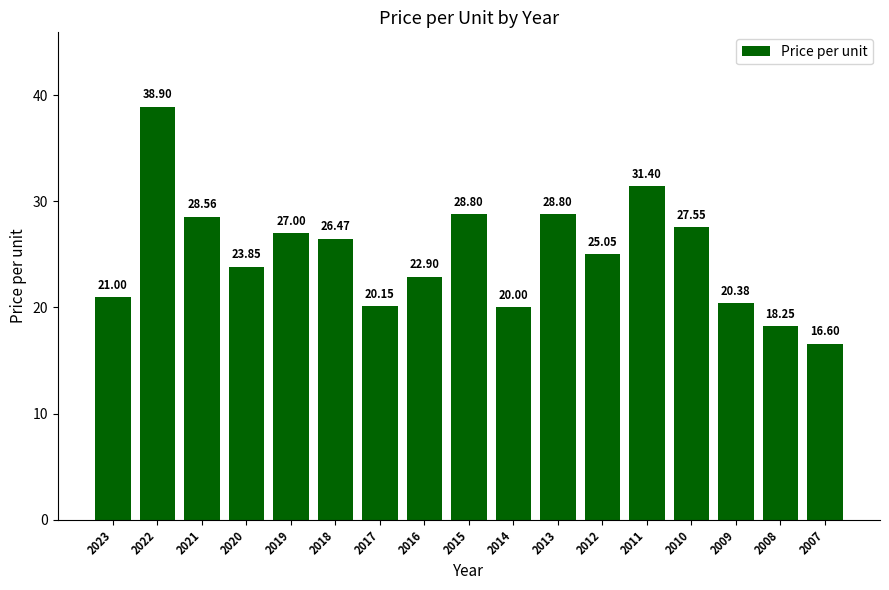

What is the sum of the values at 2016 and 2015?

51.7